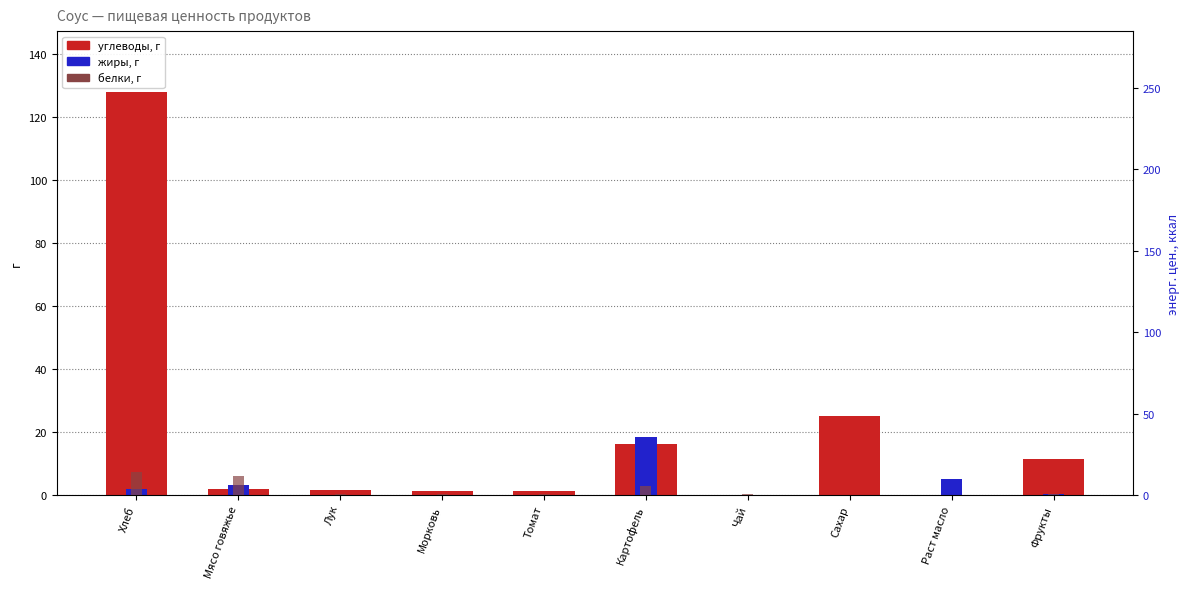

Is it true that жиры, г equals 0.0 at Лук?

True